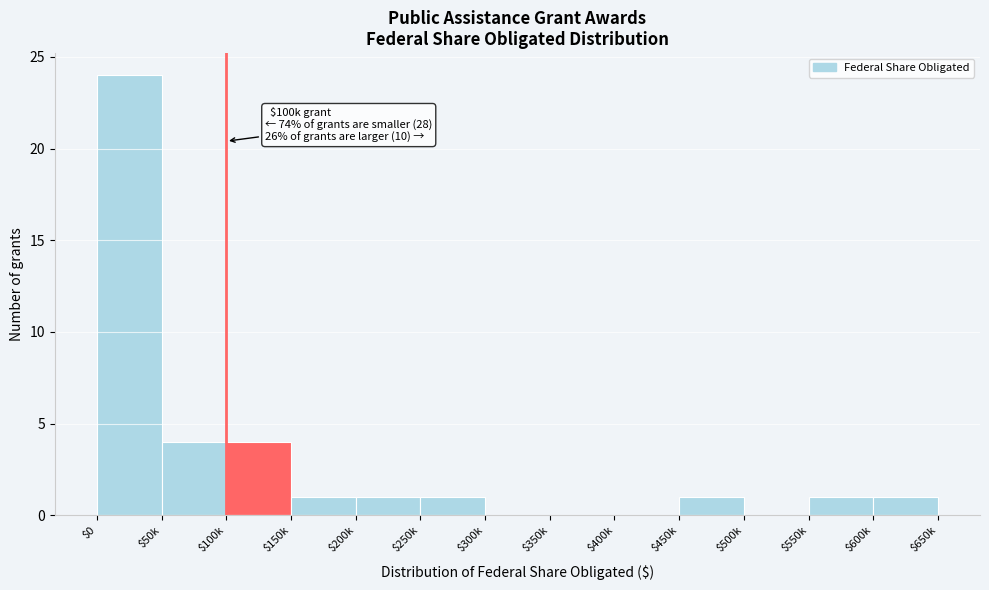

The chart shows a value of 15 at $350k. True or false?

False